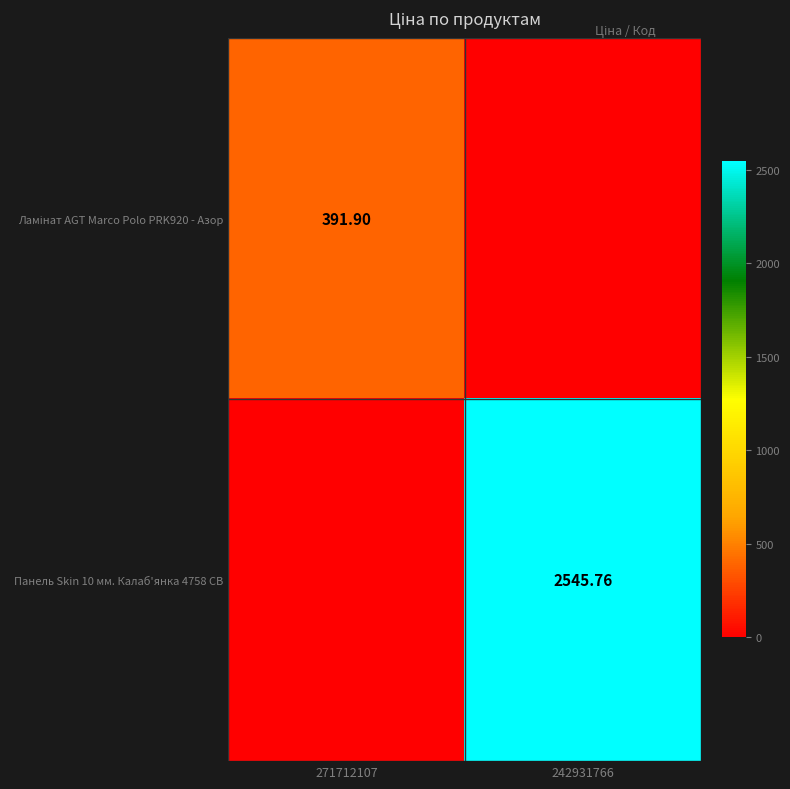

How many positive values does the Ламінат AGT Marco Polo PRK920 - Азор series have?

1